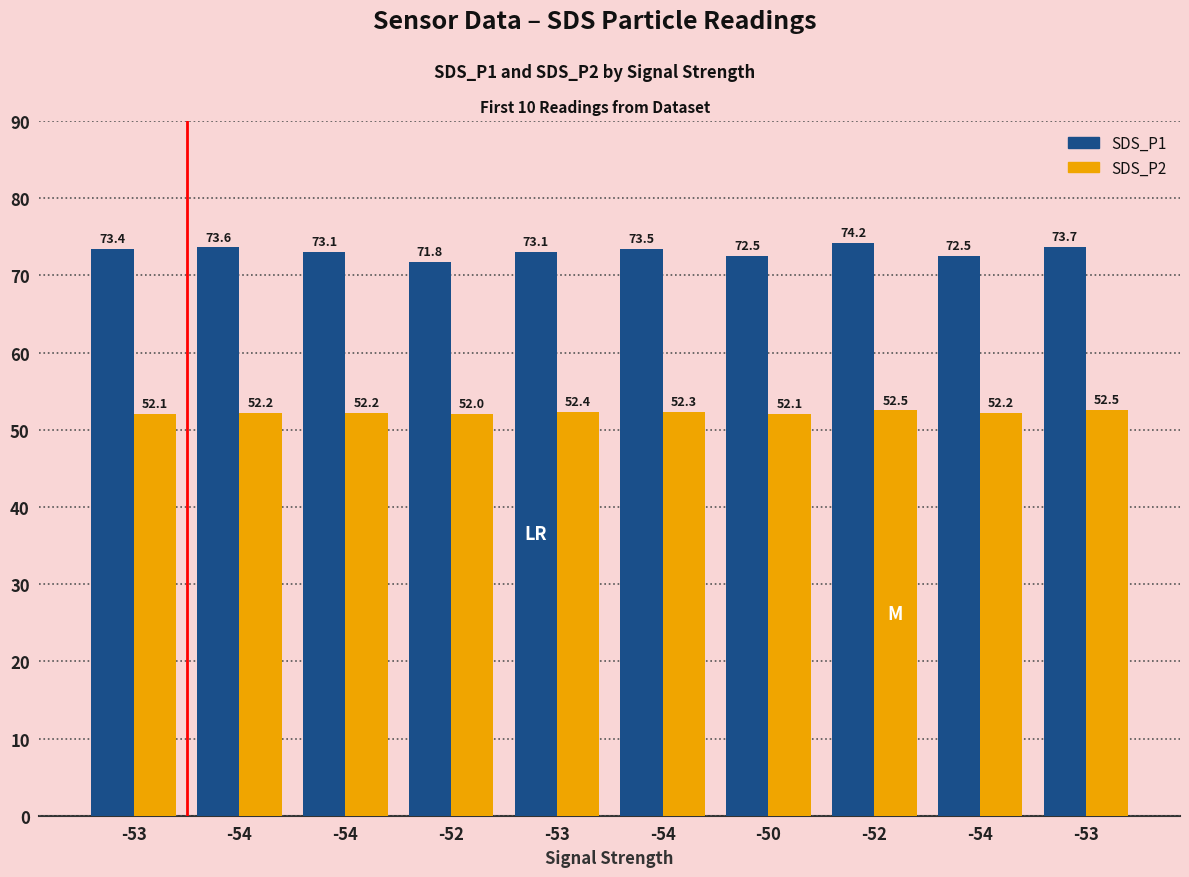

What are all the series names shown in the legend?

SDS_P1, SDS_P2